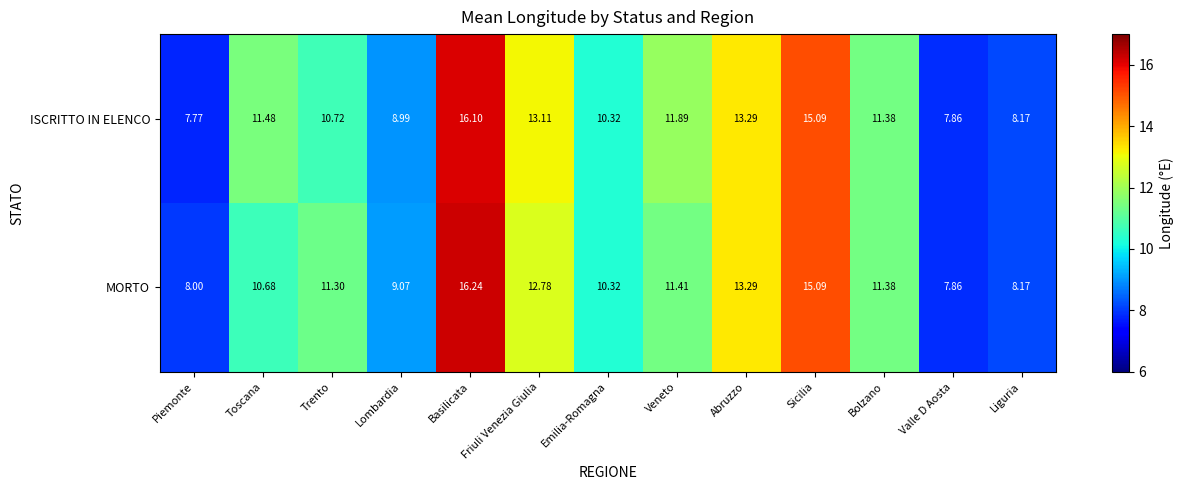

Which category has the lowest value across all series?

Piemonte